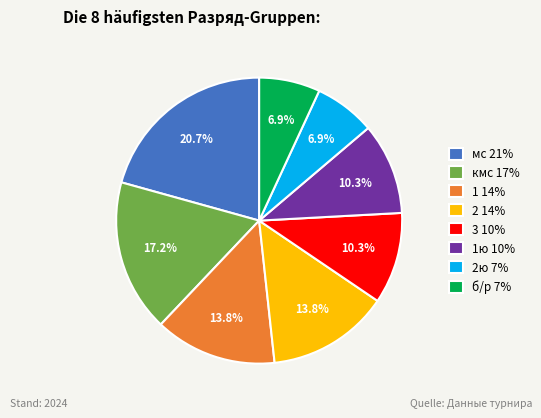

What is the ratio of the value at 2 14% to the value at 3 10%?

1.3